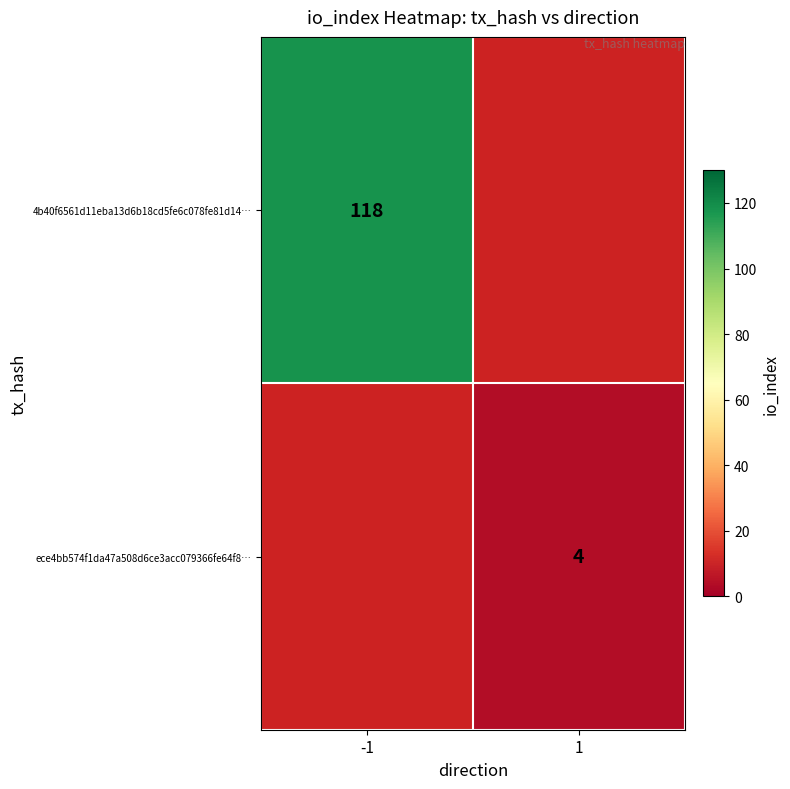

Is the value of 4b40f6561d11eba13d6b18cd5fe6c078fe81d14… at -1 greater than the value of ece4bb574f1da47a508d6ce3acc079366fe64f8… at 1?

Yes